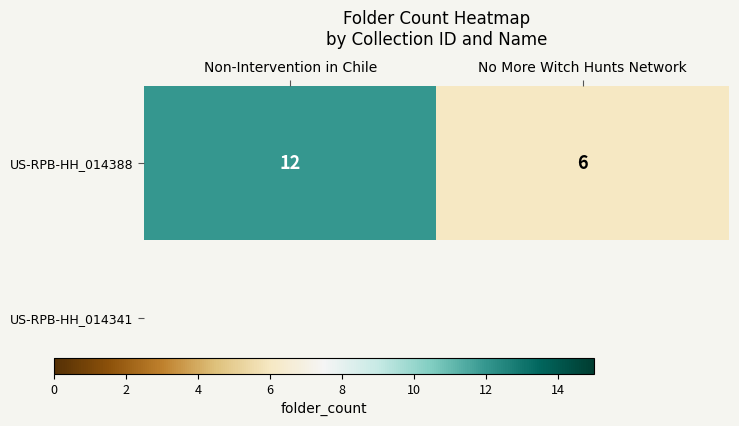

List the labels in order of value, largest first.

Non-Intervention in Chile, No More Witch Hunts Network